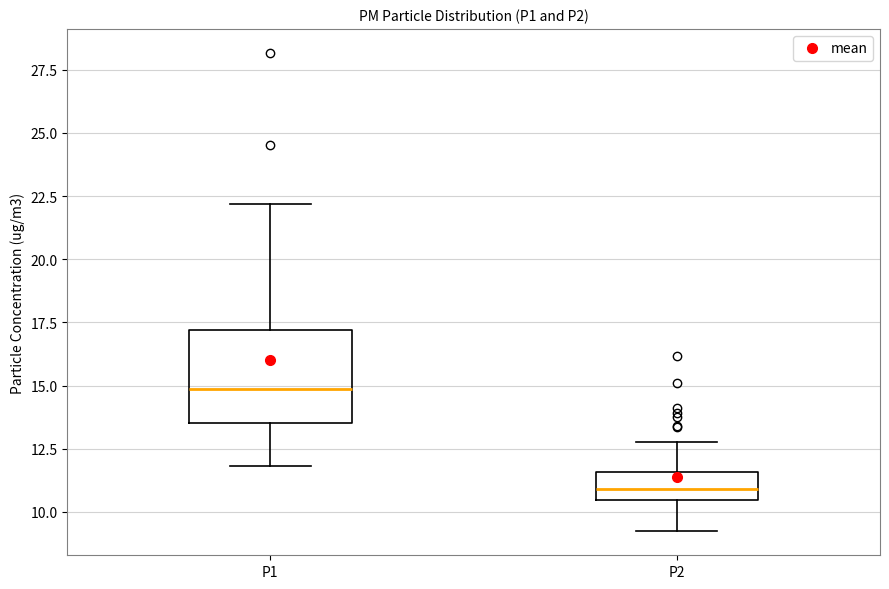

Reading left to right, read every box against the y-axis: the position of its median line, the range the box covers, and the ends of its whiskers. The values are not printed on the chart, so give them approximately, as read against the axis.

P1: median 15.0, box 13.5 to 17.0, whiskers 12.0 to 22.0
P2: median 11.0, box 10.5 to 11.5, whiskers 9.0 to 13.0